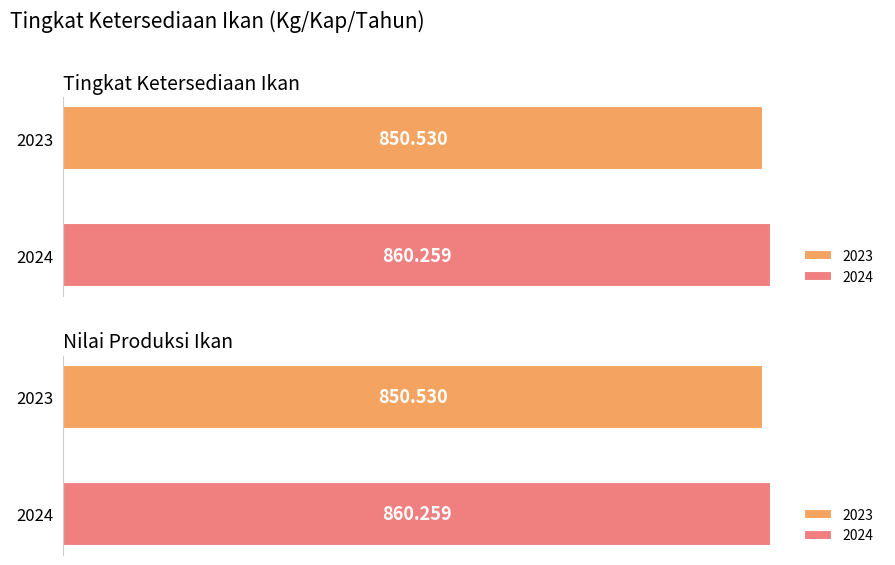

Rank the categories by 2024 value from lowest to highest.

Tingkat Ketersediaan Ikan, Nilai Produksi Ikan